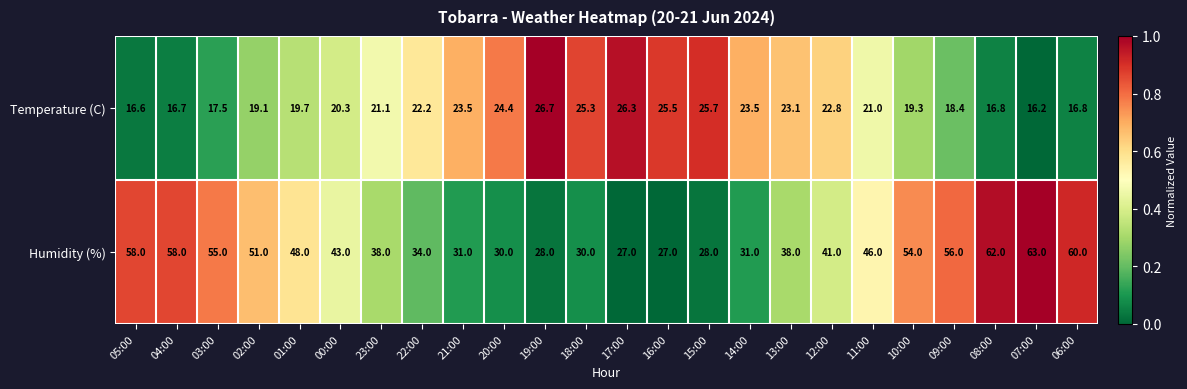

How many distinct data groups are displayed?

2